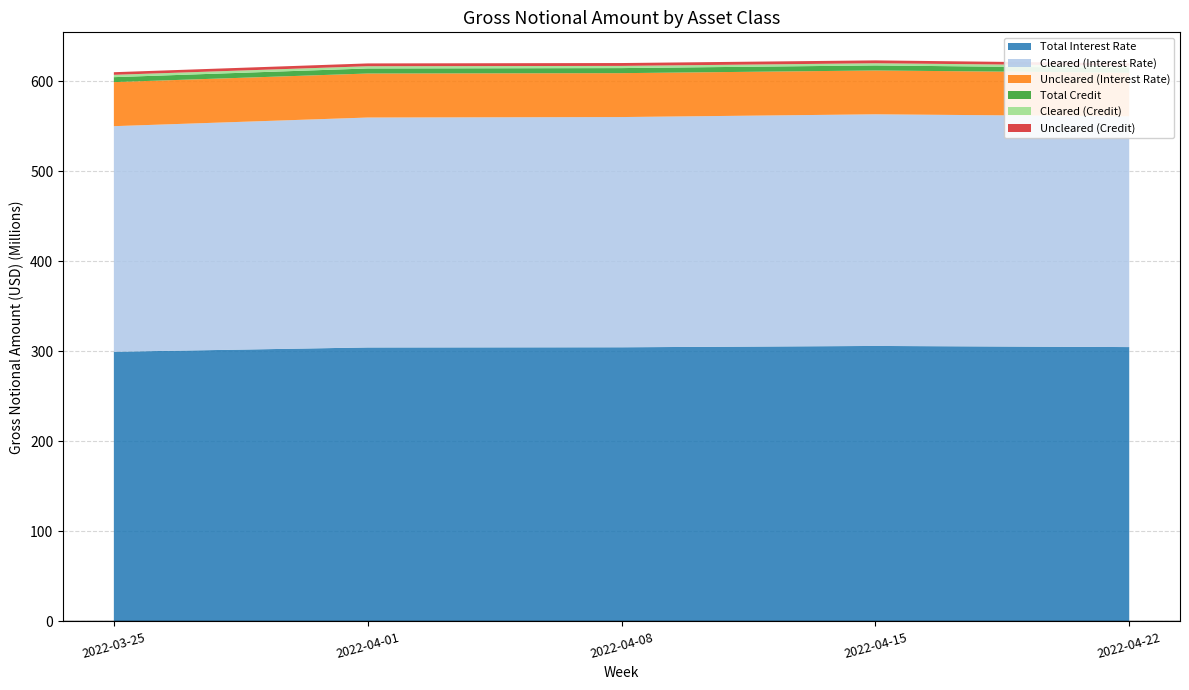

Reading left to right, list all the values displayed in this chart.

Total Interest Rate: 2022-03-25=299500489	2022-04-01=304264647	2022-04-08=304466717	2022-04-15=305954406	2022-04-22=304693107
Cleared (Interest Rate): 2022-03-25=250556416	2022-04-01=255378276	2022-04-08=255708740	2022-04-15=257261053	2022-04-22=256282244
Uncleared (Interest Rate): 2022-03-25=48944073	2022-04-01=48886371	2022-04-08=48757977	2022-04-15=48693353	2022-04-22=48410864
Total Credit: 2022-03-25=5488959	2022-04-01=5606807	2022-04-08=5619306	2022-04-15=5603534	2022-04-22=5227453
Cleared (Credit): 2022-03-25=2574756	2022-04-01=2475957	2022-04-08=2432782	2022-04-15=2413830	2022-04-22=2494629
Uncleared (Credit): 2022-03-25=2914203	2022-04-01=3130850	2022-04-08=3186523	2022-04-15=3189704	2022-04-22=2732824